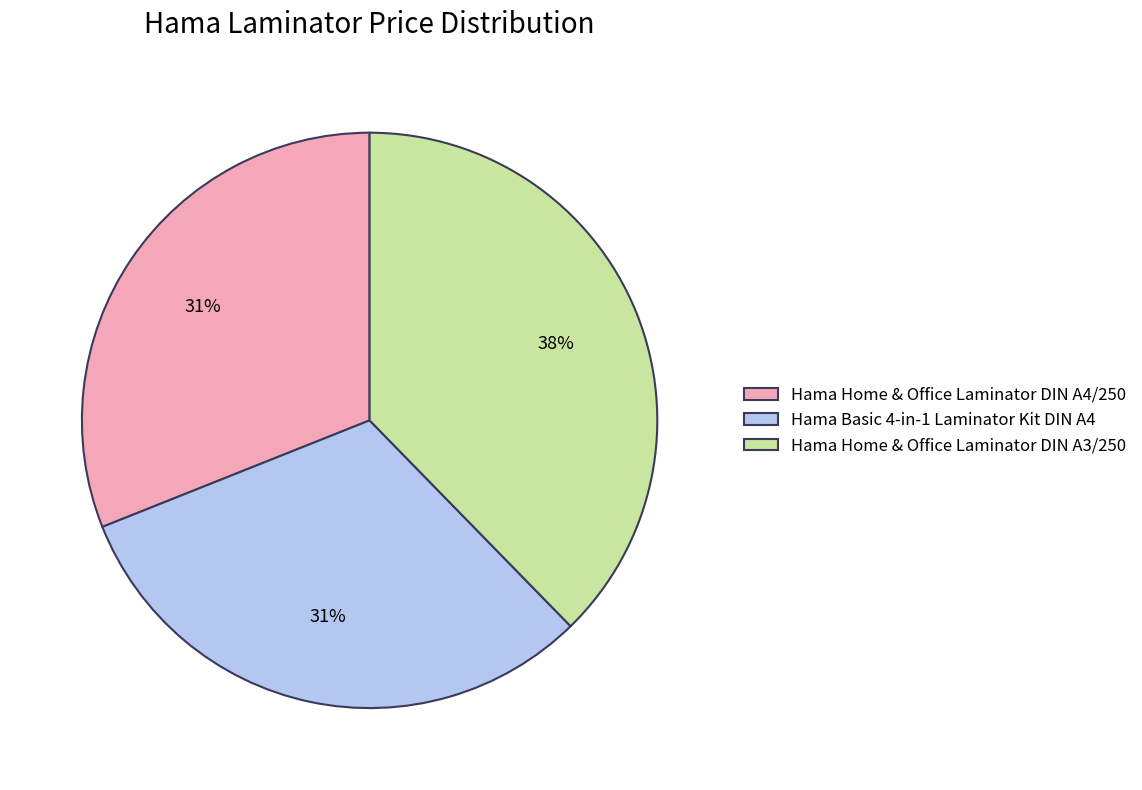

Is the sum of Hama Home & Office Laminator DIN A4/250 and Hama Home & Office Laminator DIN A3/250 greater than half?

Yes